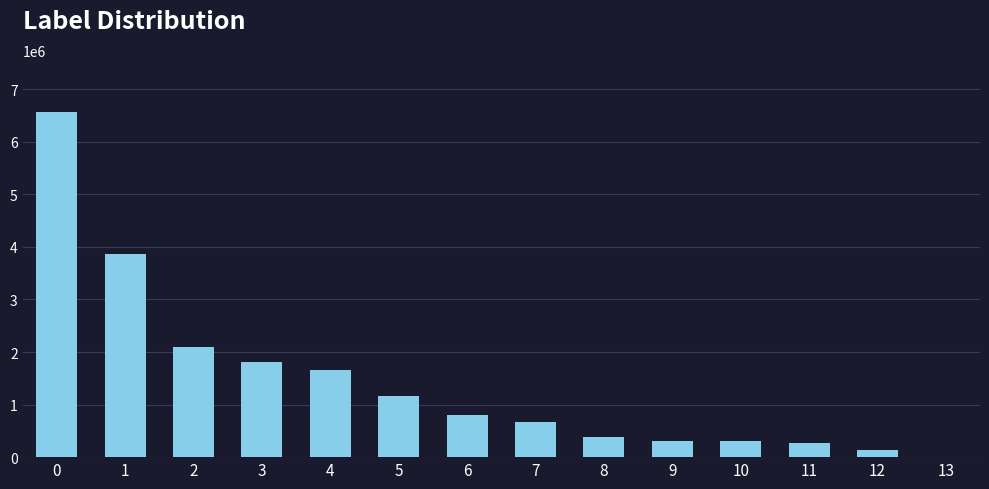

What is the ratio of the value at 5 to the value at 6?

1.4